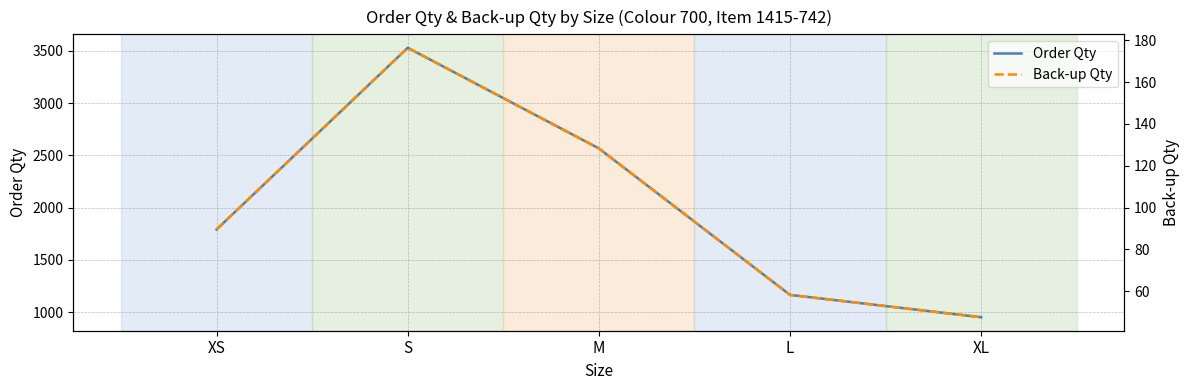

At which category does Back-up Qty reach its first local peak?

S